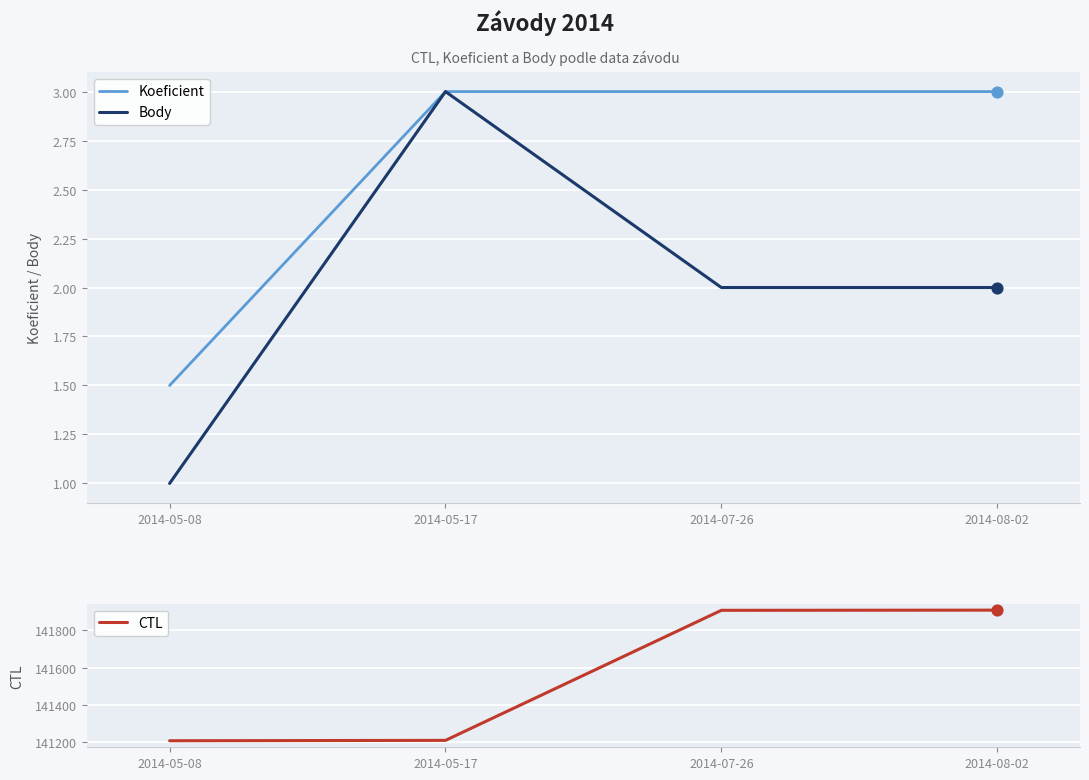

Which series reaches the minimum Y coordinate?

Body